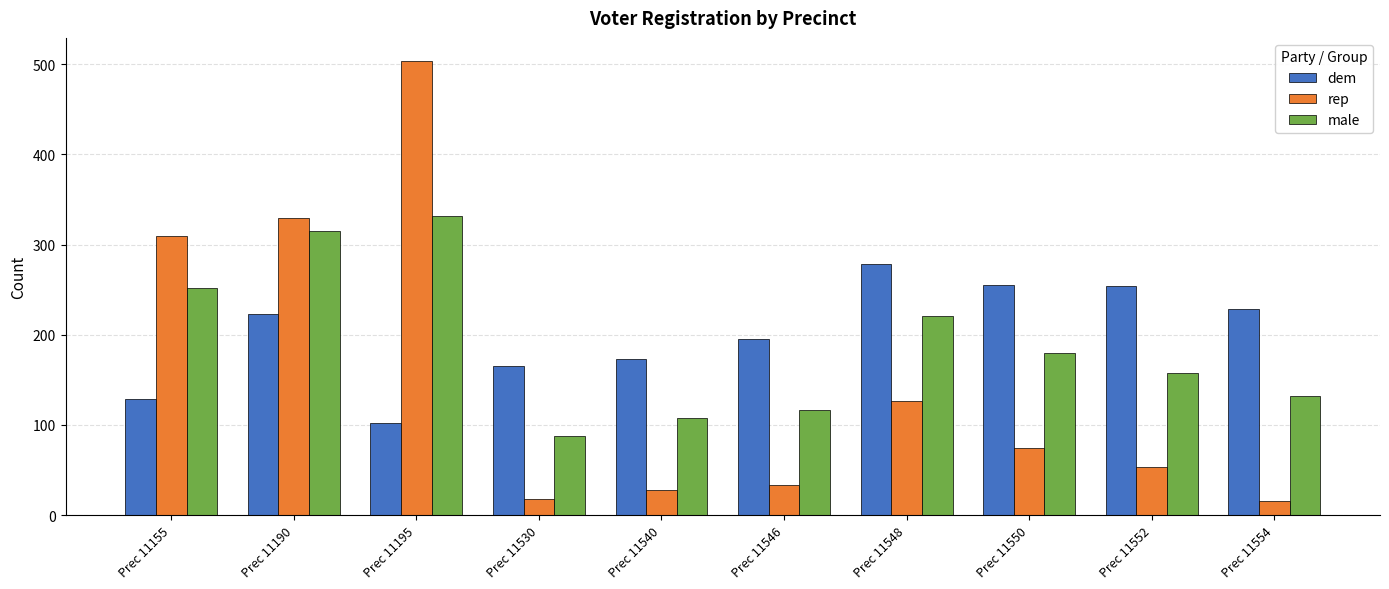

True or false: dem has a value of 195 at Prec 11546.

True